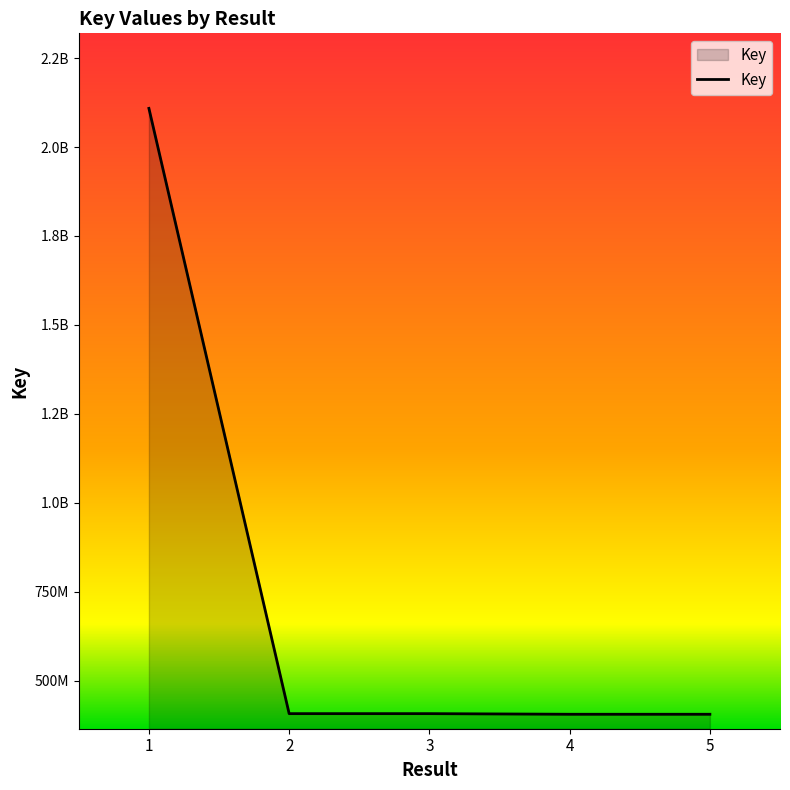

What is the change in value from 1 to 4?

-1702440080